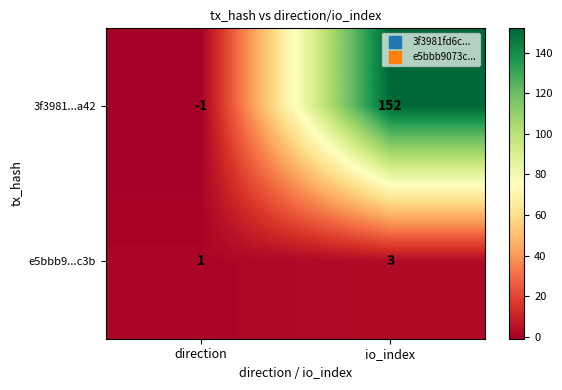

The 3f3981...a42 series shows 101 at io_index. True or false?

False